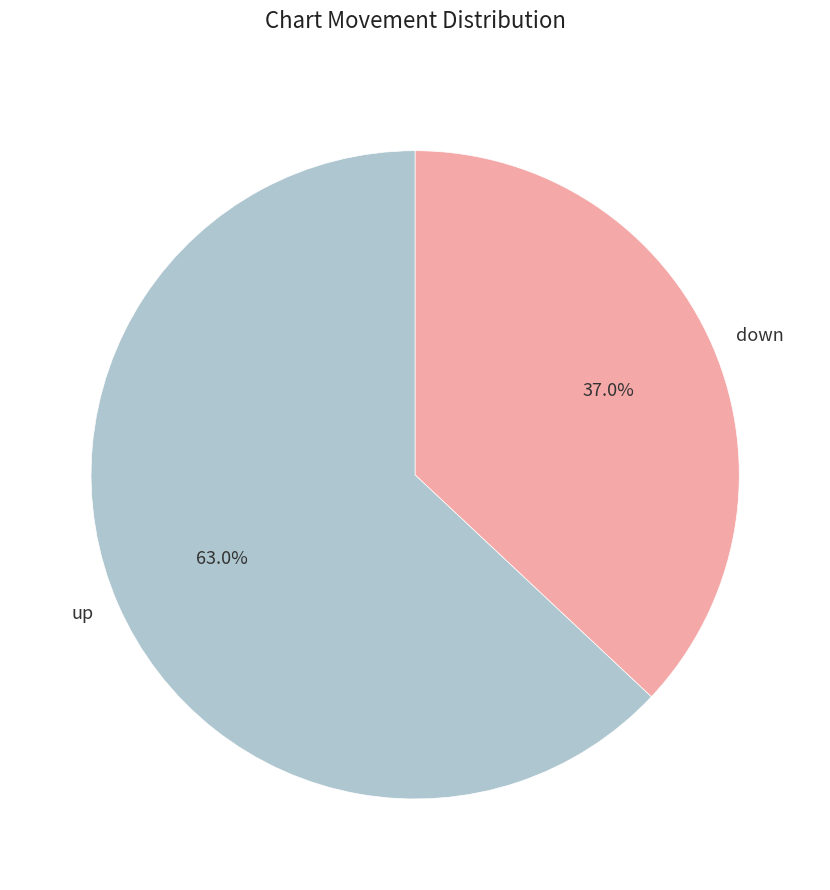

To the nearest percent, what is the difference between the largest and smallest slice percentages?

26%